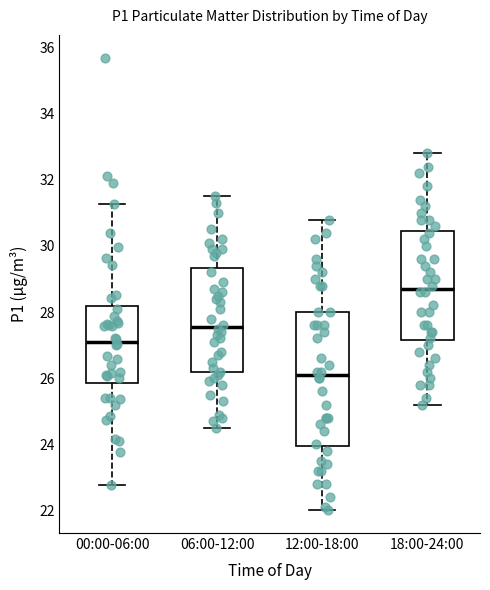

Reading left to right, transcribe this box plot: for each box, give where its median line is, the range the box spans, and where its two whiskers end, as read against the y-axis. The values are not printed on the chart, so give them approximately, as read against the axis.

00:00-06:00: median 27.2, box 25.8 to 28.2, whiskers 22.8 to 31.2
06:00-12:00: median 27.6, box 26.2 to 29.4, whiskers 24.6 to 31.6
12:00-18:00: median 26.2, box 24.0 to 28.0, whiskers 22.0 to 30.8
18:00-24:00: median 28.8, box 27.2 to 30.4, whiskers 25.2 to 32.8